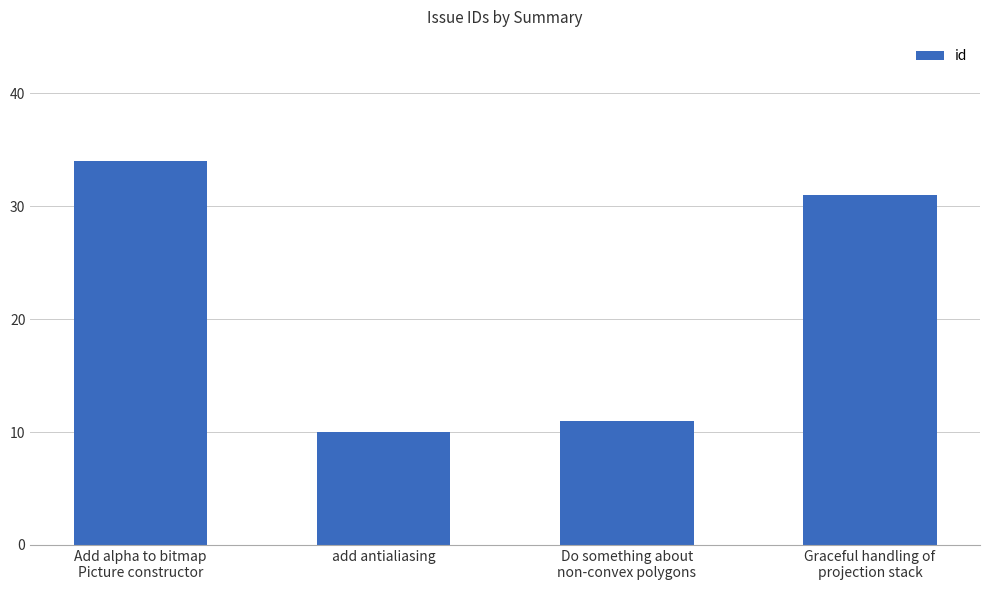

True or false: the data shows 13 at Graceful handling of
projection stack.

False